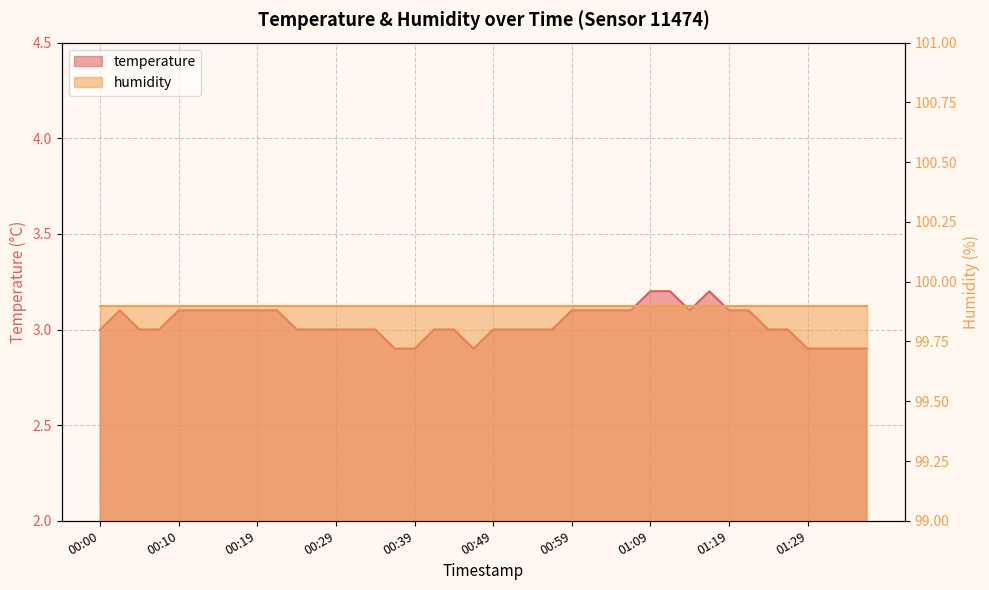

At which category does the chart reach its minimum across all series?

00:37